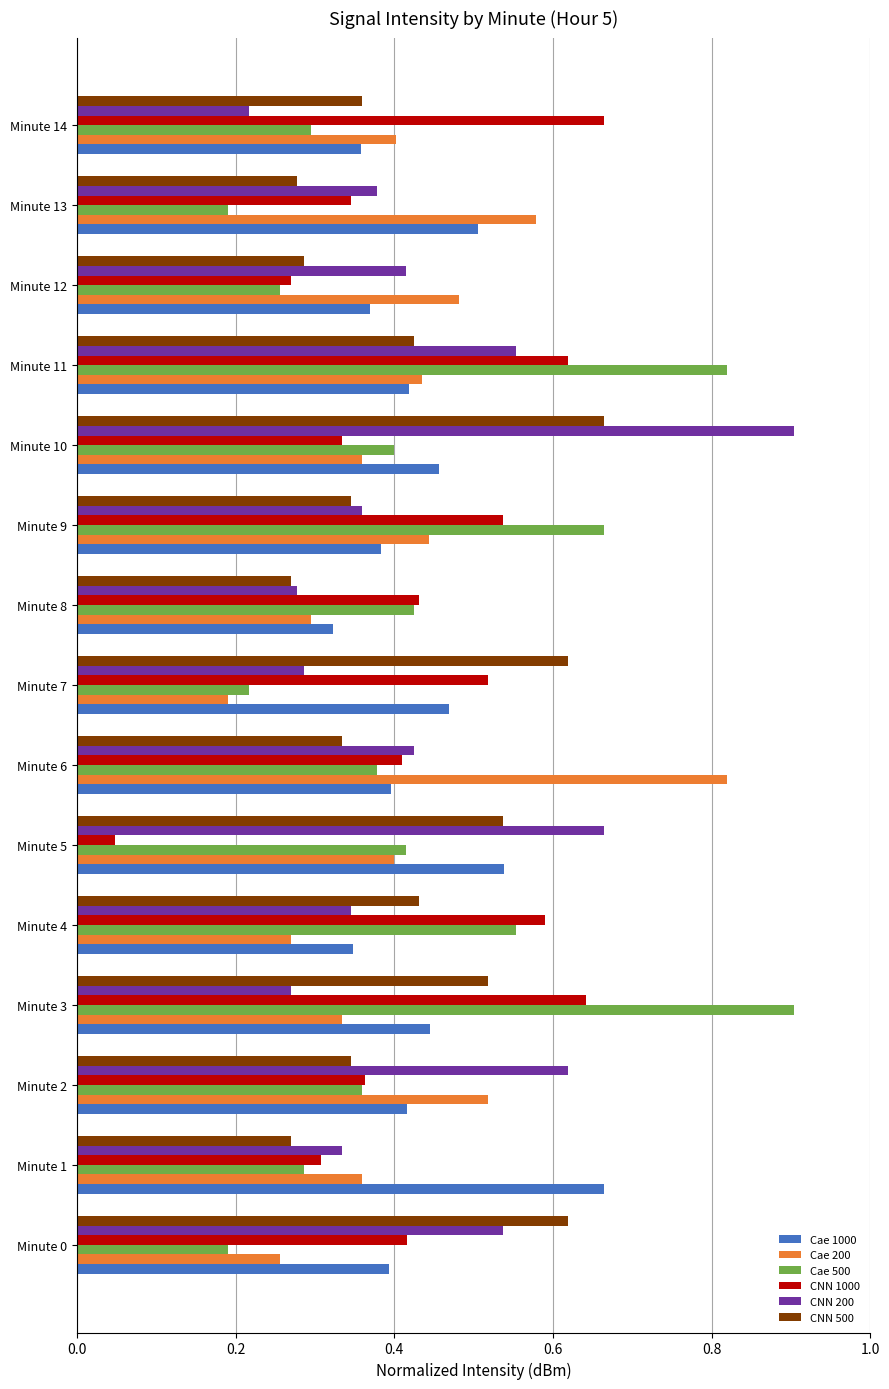

What is the sum of the Cae 1000 values at Minute 1 and Minute 6?

1.1